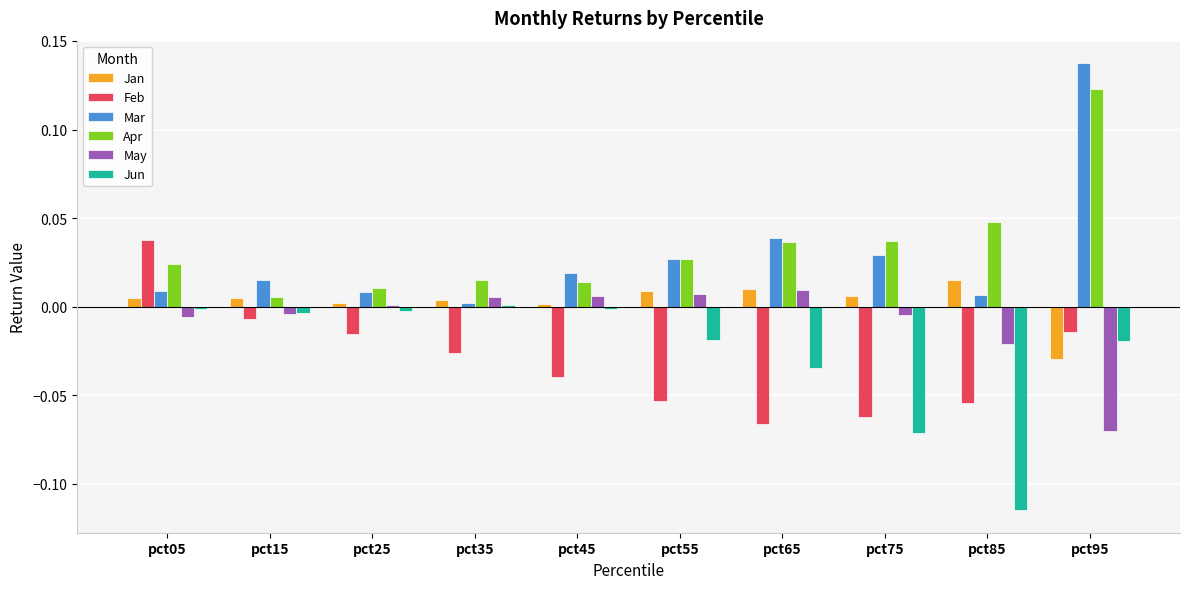

Is the value of Jan at pct35 greater than the value of Apr at pct85?

No